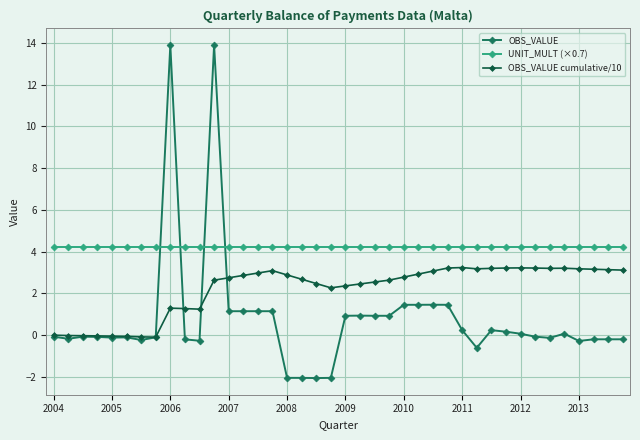

List the series in order of their overall mean, highest first.

UNIT_MULT (×0.7), OBS_VALUE cumulative/10, OBS_VALUE